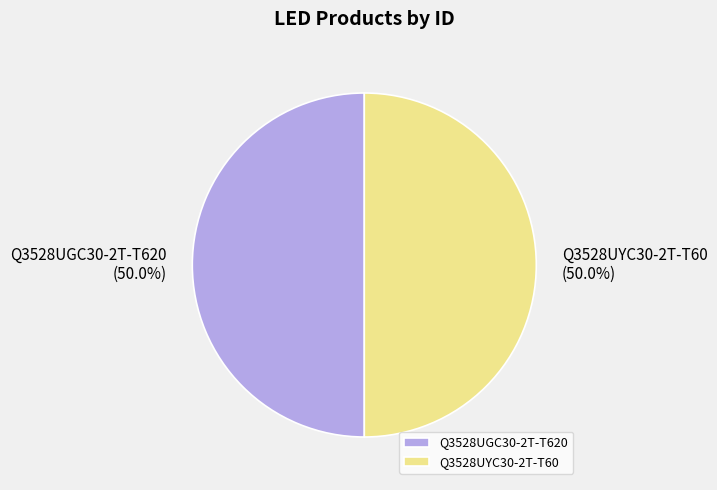

What is the ratio of the value at Q3528UGC30-2T-T620 to the value at Q3528UYC30-2T-T60?

1.0